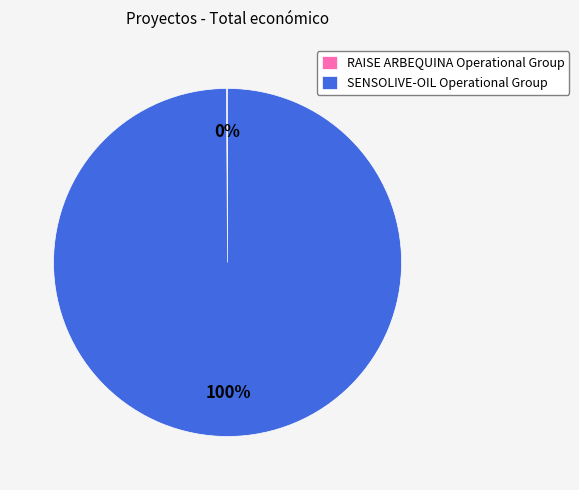

To the nearest percent, what is the difference between the largest and smallest slice percentages?

100%